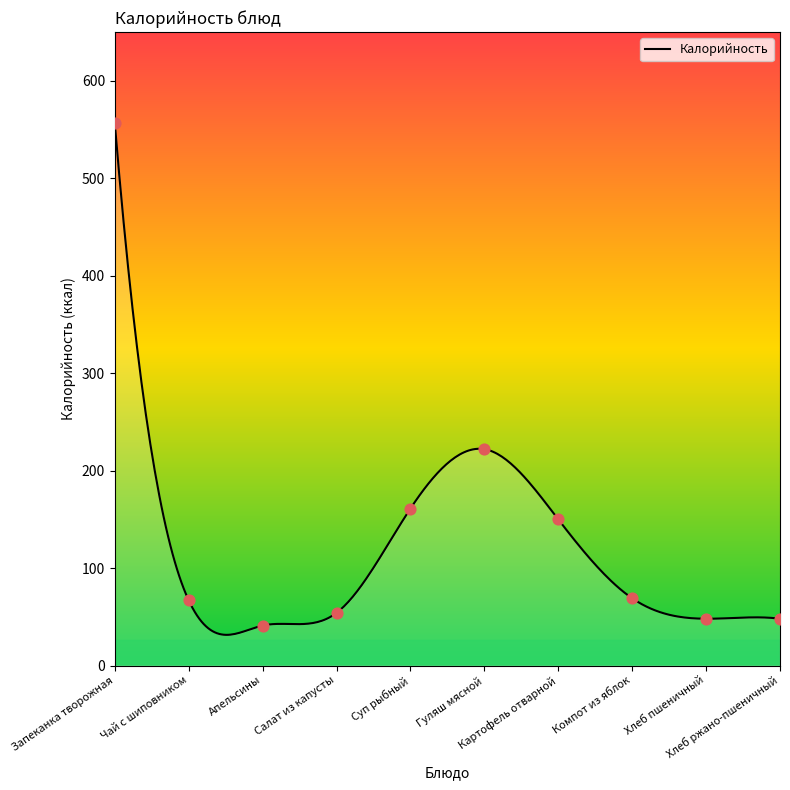

What is the ratio of the value at Гуляш мясной to the value at Суп рыбный?

1.4